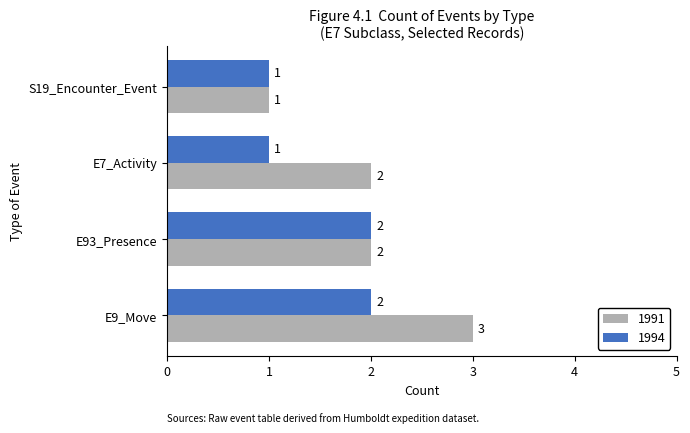

What is the smallest value displayed?

1